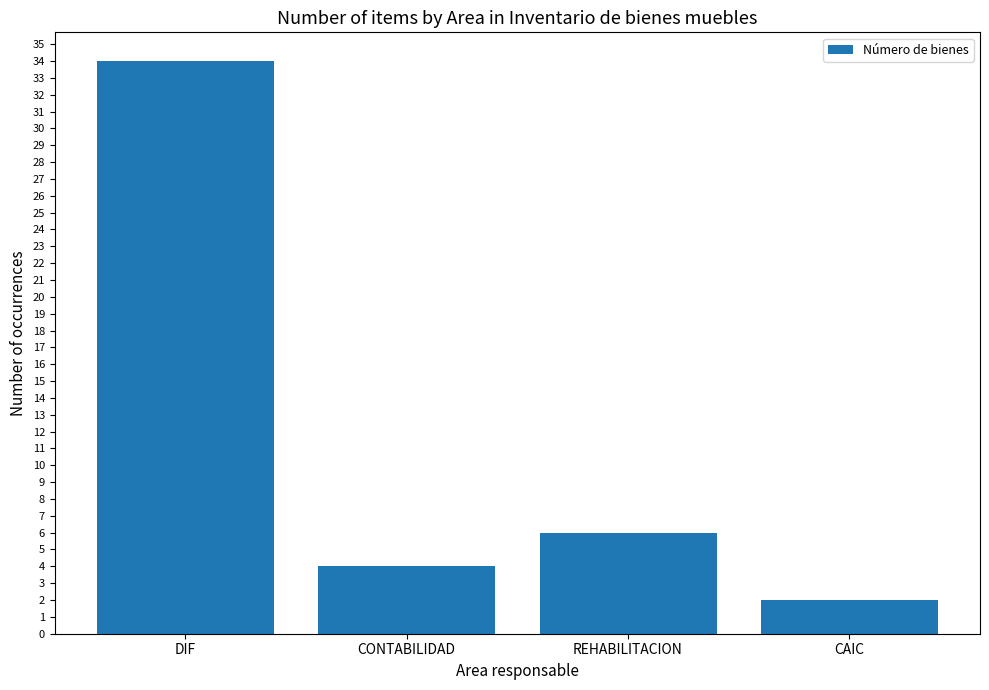

List the labels in order of value, largest first.

DIF, REHABILITACION, CONTABILIDAD, CAIC